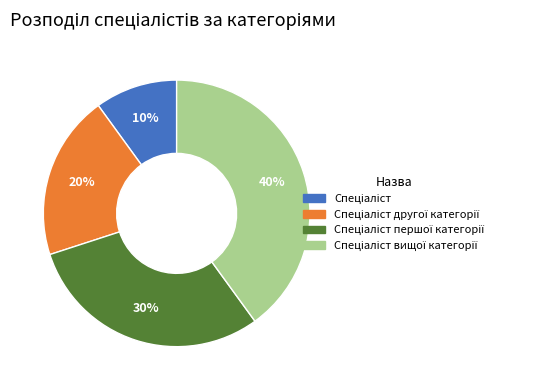

Does any single category account for the majority?

No